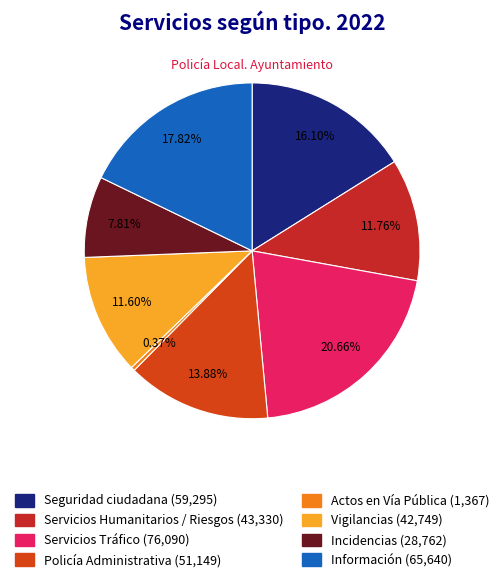

Count the number of slices in the pie.

8